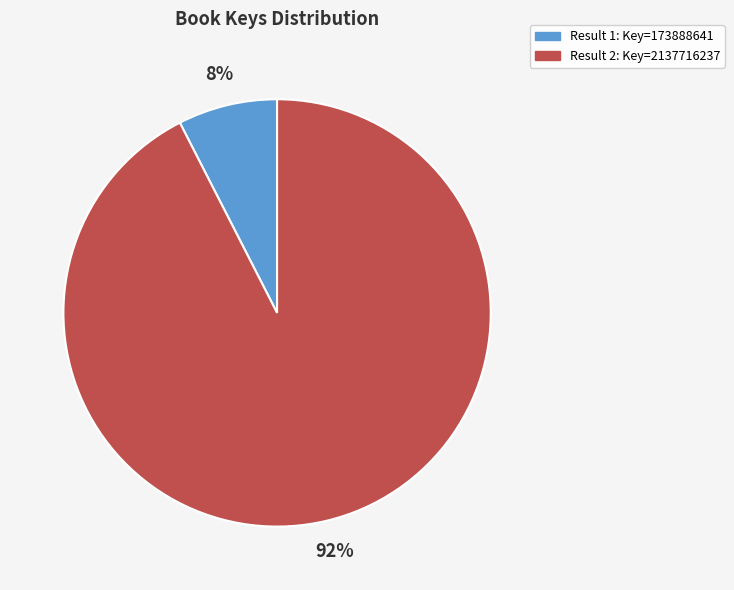

Is there a majority slice in this chart?

Yes